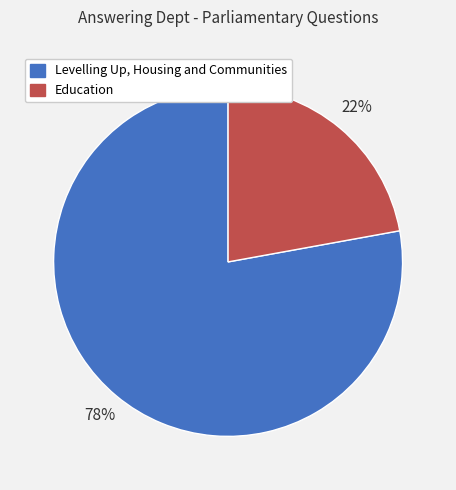

What is the largest slice in the pie chart?

Levelling Up, Housing and Communities